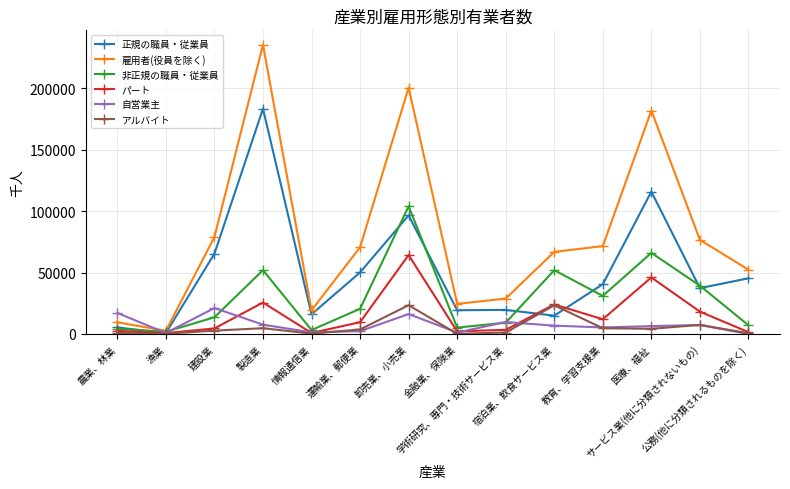

How many values in the パート series are below 9600?

7